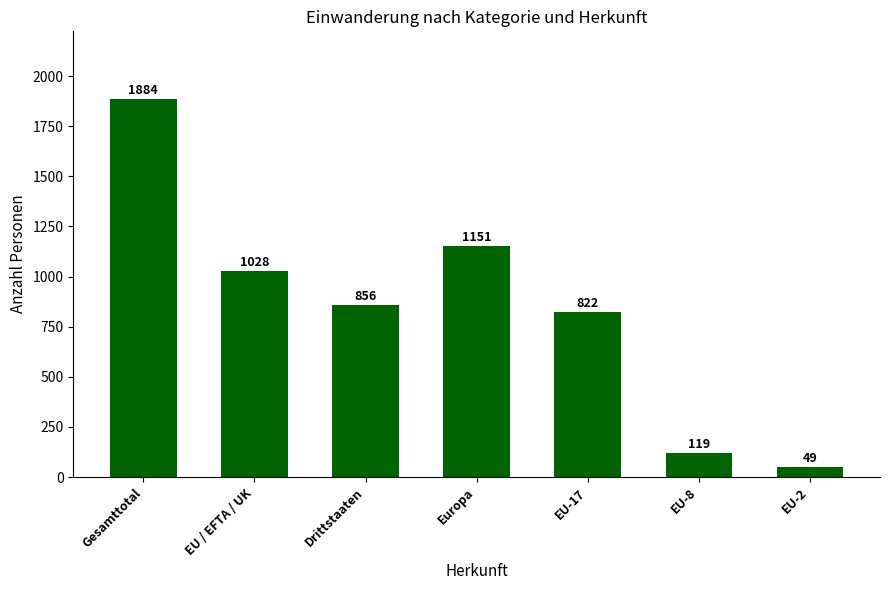

At which label does the data first exceed 856?

Gesamttotal